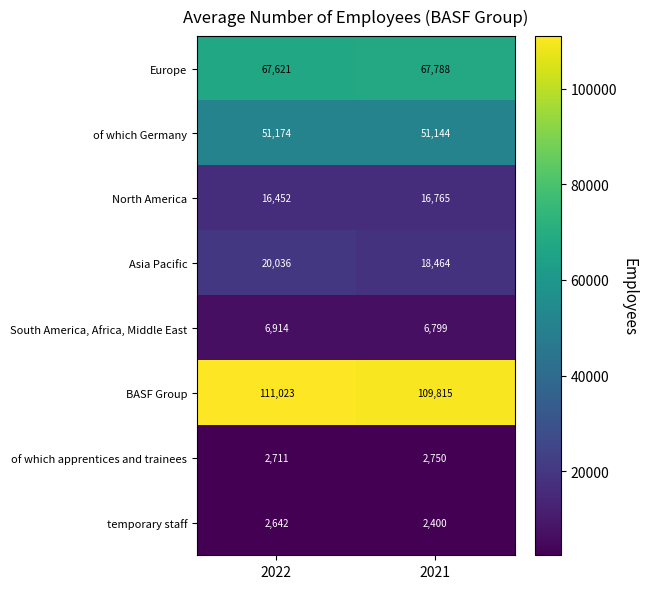

Which series has the largest total across all categories?

BASF Group